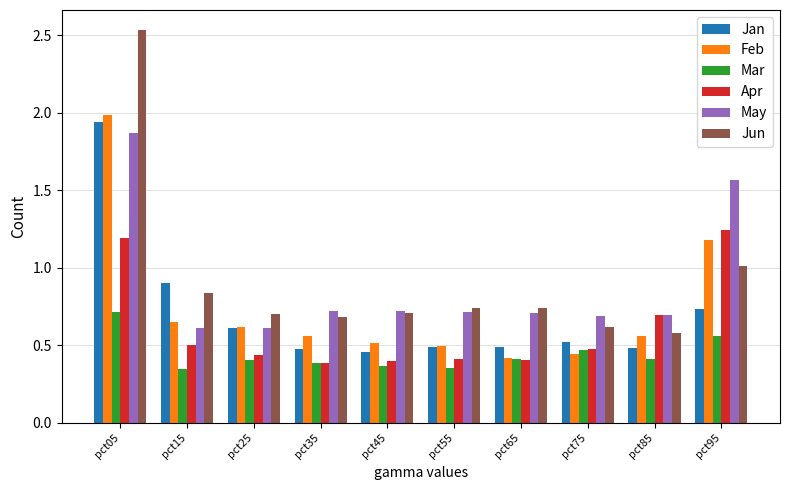

What is the total value across all series at pct35?

3.2